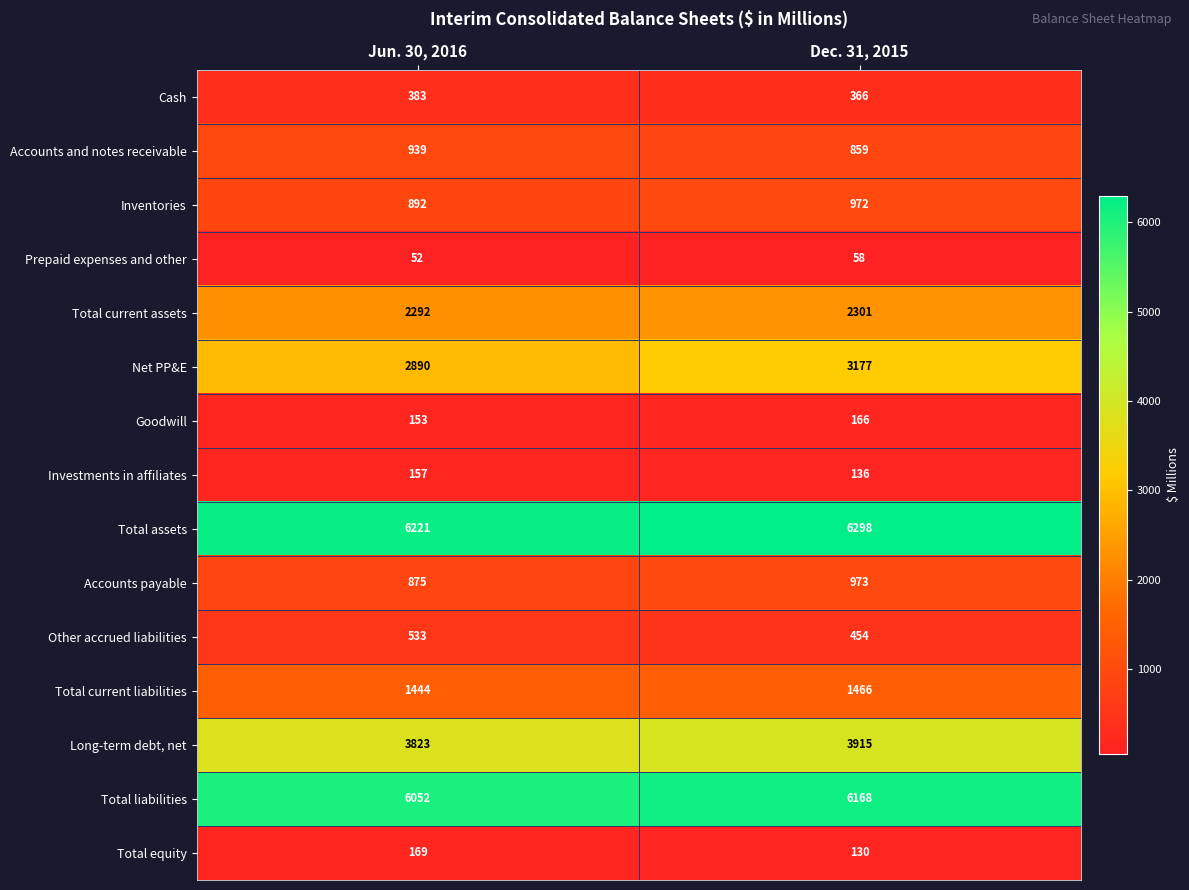

At which category is the sum across all series the highest?

Dec. 31, 2015